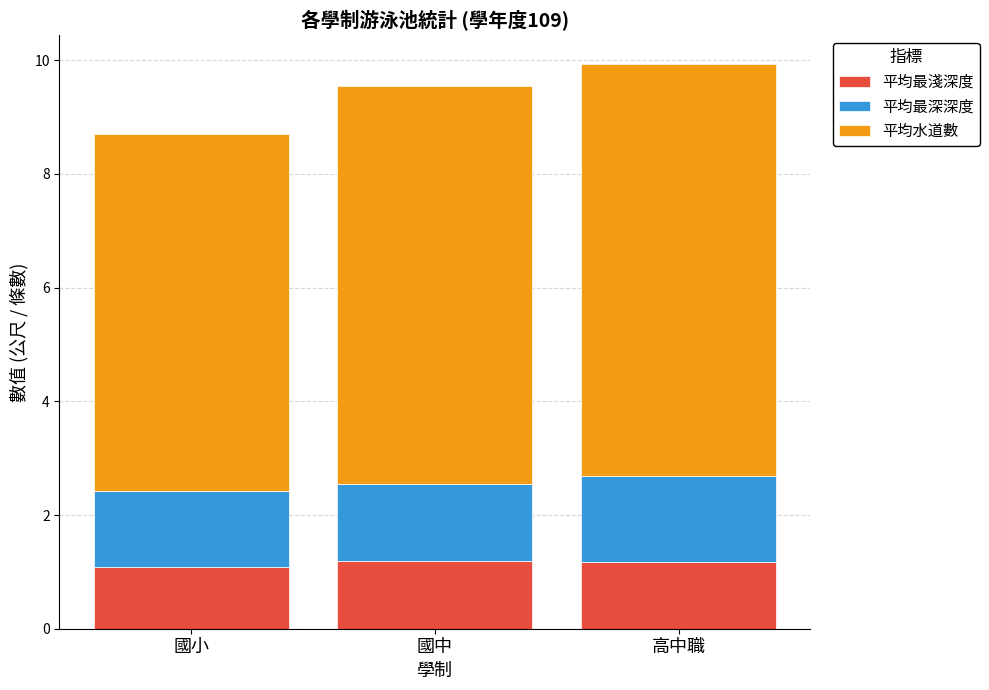

What is the total value across all series at 高中職?

9.9